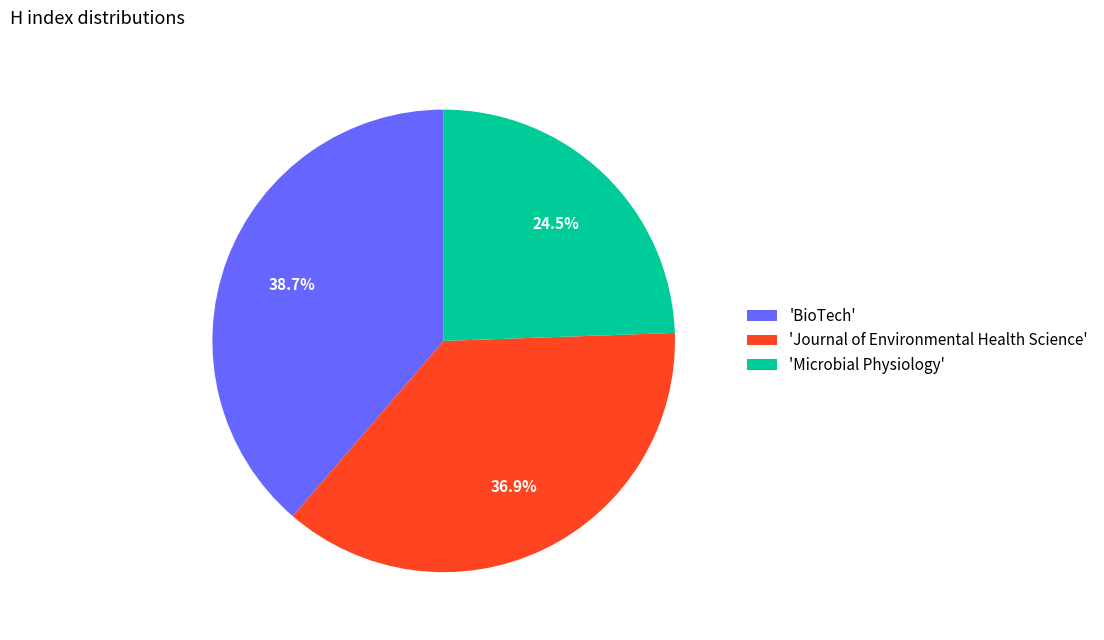

Which slice is the largest?

'BioTech'